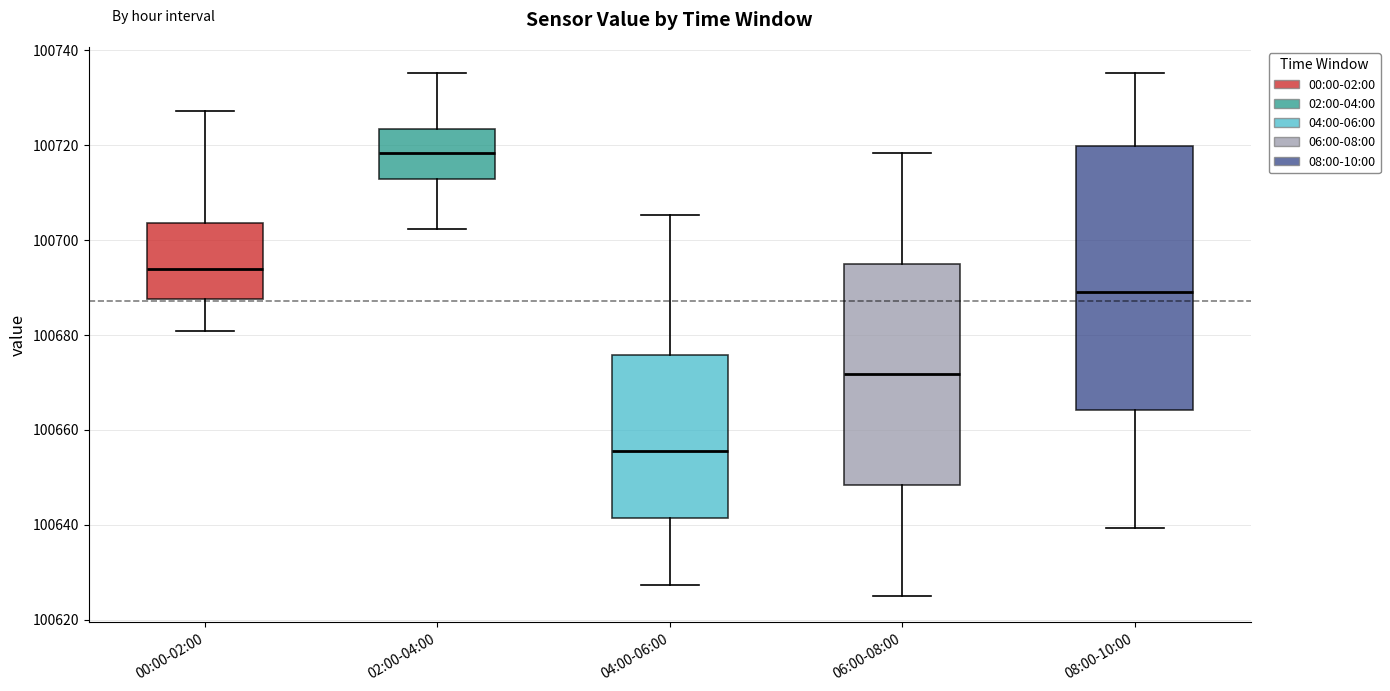

Reading left to right, read every box against the y-axis: the position of its median line, the range the box covers, and the ends of its whiskers. The values are not printed on the chart, so give them approximately, as read against the axis.

00:00-02:00: median 100694, box 100688 to 100704, whiskers 100680 to 100728
02:00-04:00: median 100718, box 100712 to 100724, whiskers 100702 to 100736
04:00-06:00: median 100656, box 100642 to 100676, whiskers 100628 to 100706
06:00-08:00: median 100672, box 100648 to 100696, whiskers 100626 to 100718
08:00-10:00: median 100688, box 100664 to 100720, whiskers 100640 to 100736